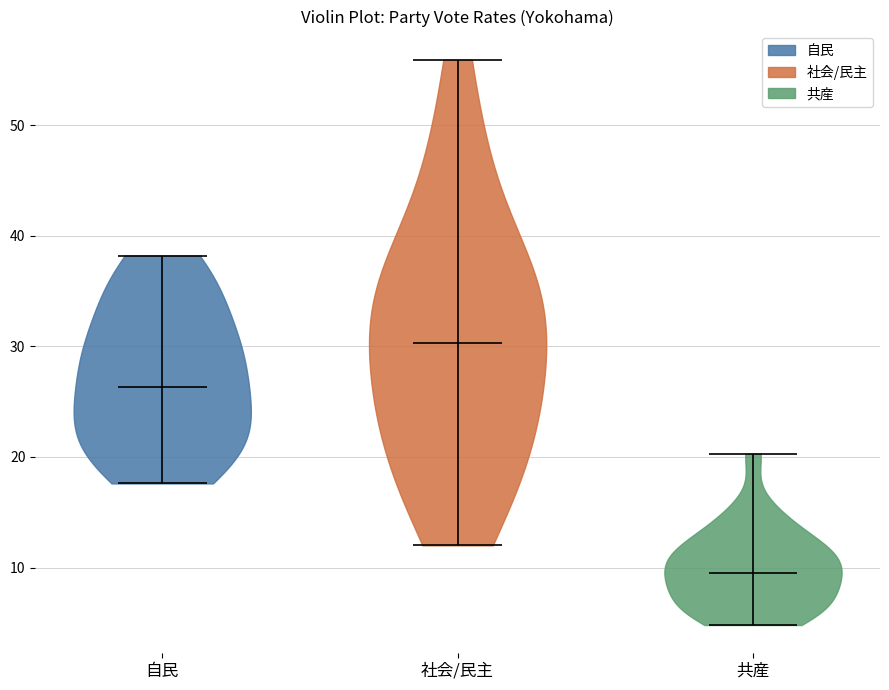

Which violin has the lowest median line?

共産